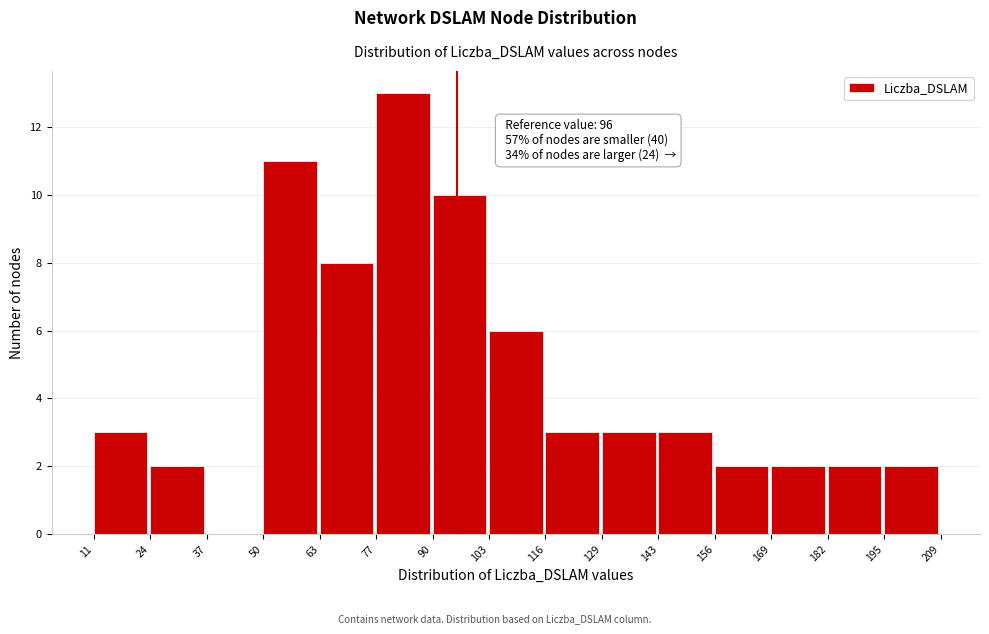

Which range on the x-axis has the tallest bar?

77 to 90